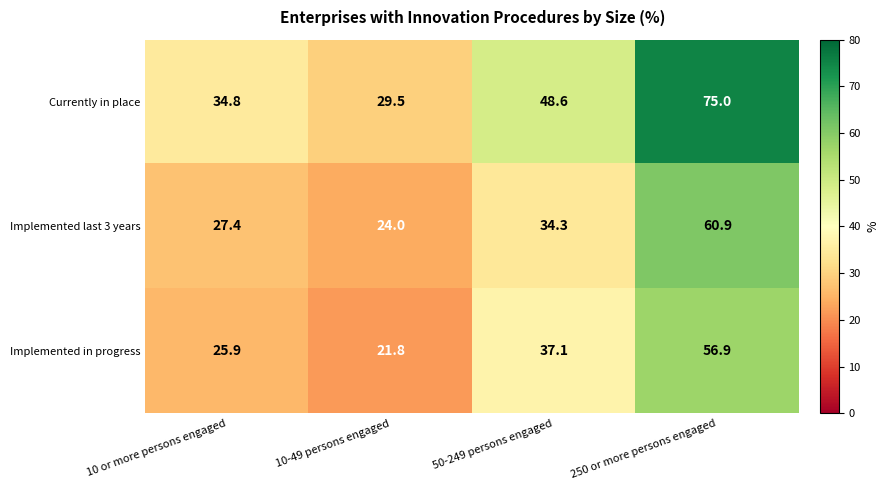

At how many categories does at least one series exceed 25?

4